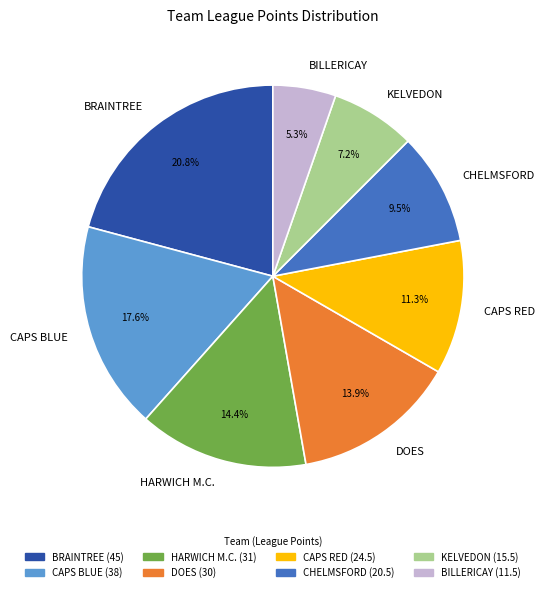

To the nearest percent, what is the average slice percentage?

12%